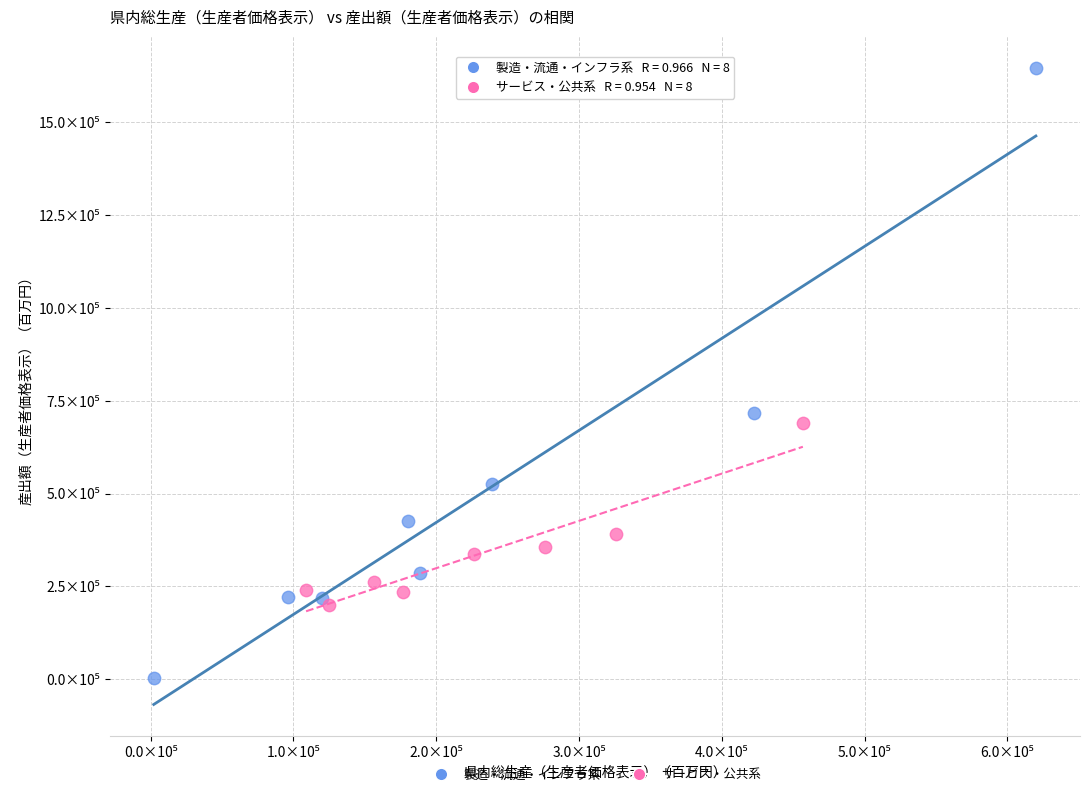

What are all the series names shown in the legend?

製造・流通・インフラ系, サービス・公共系